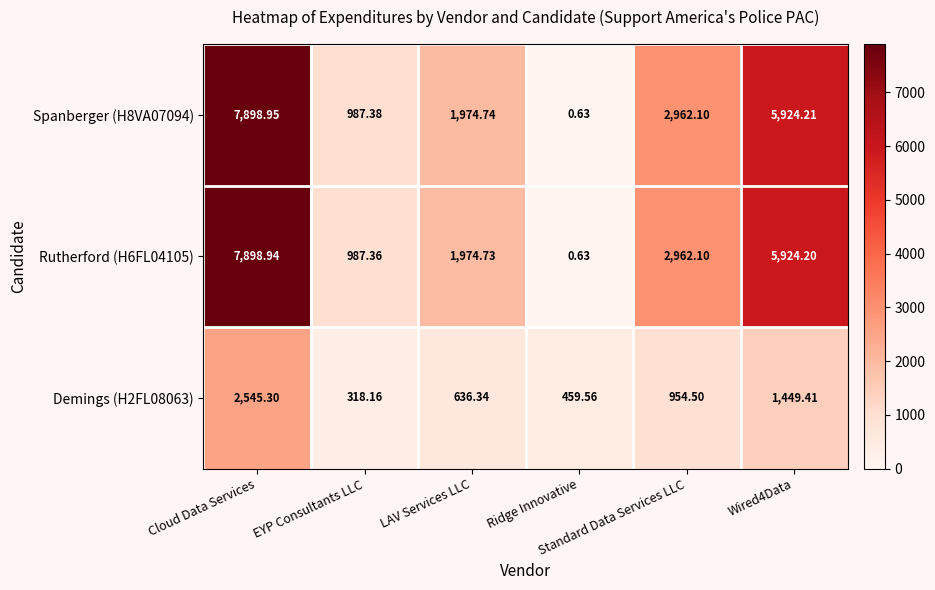

What is the total value across all series at Cloud Data Services?

18343.2